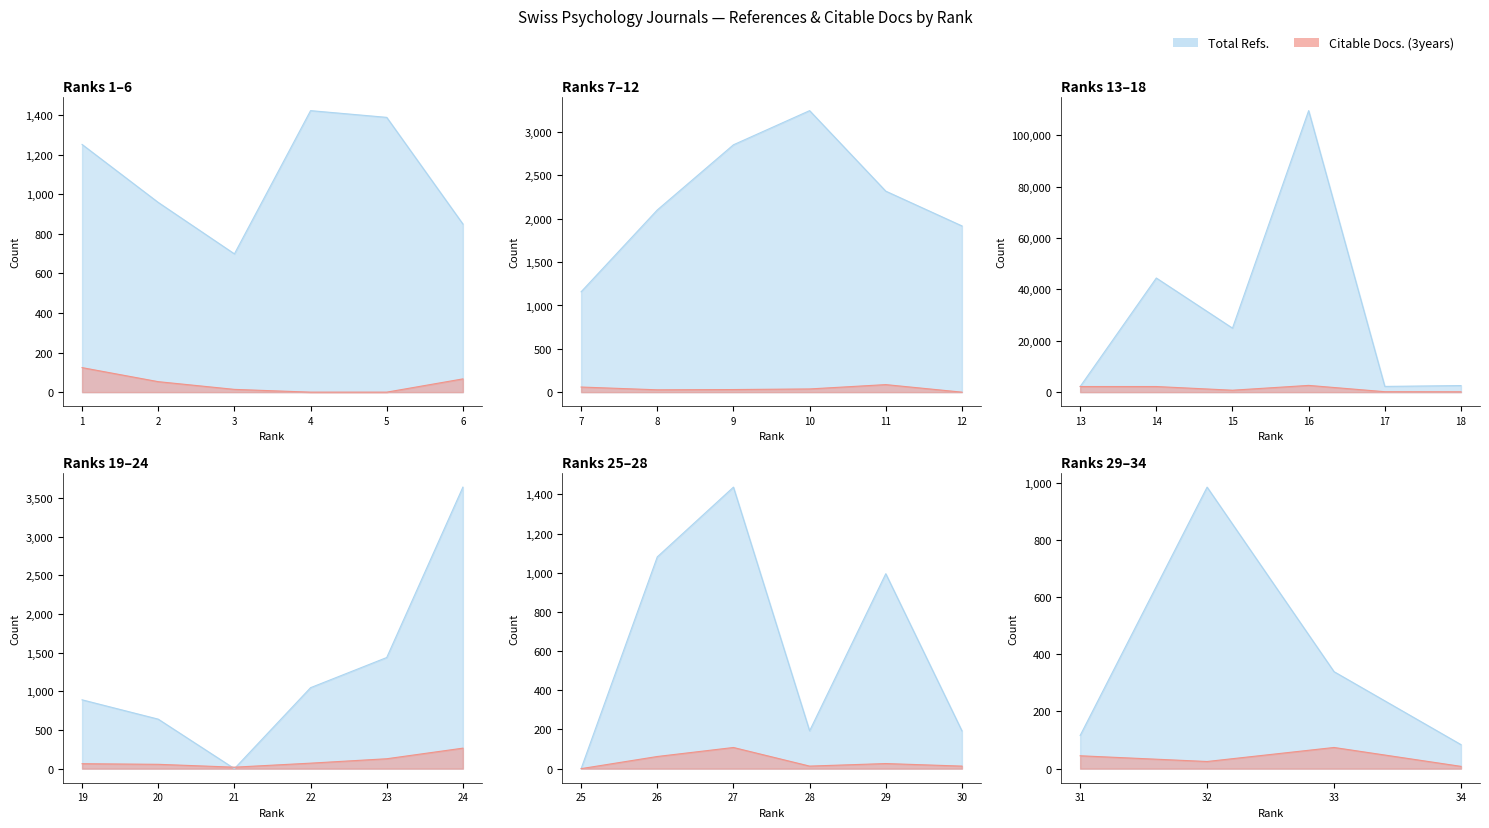

The value of Citable Docs. (3years) at 17 is 71. True or false?

False